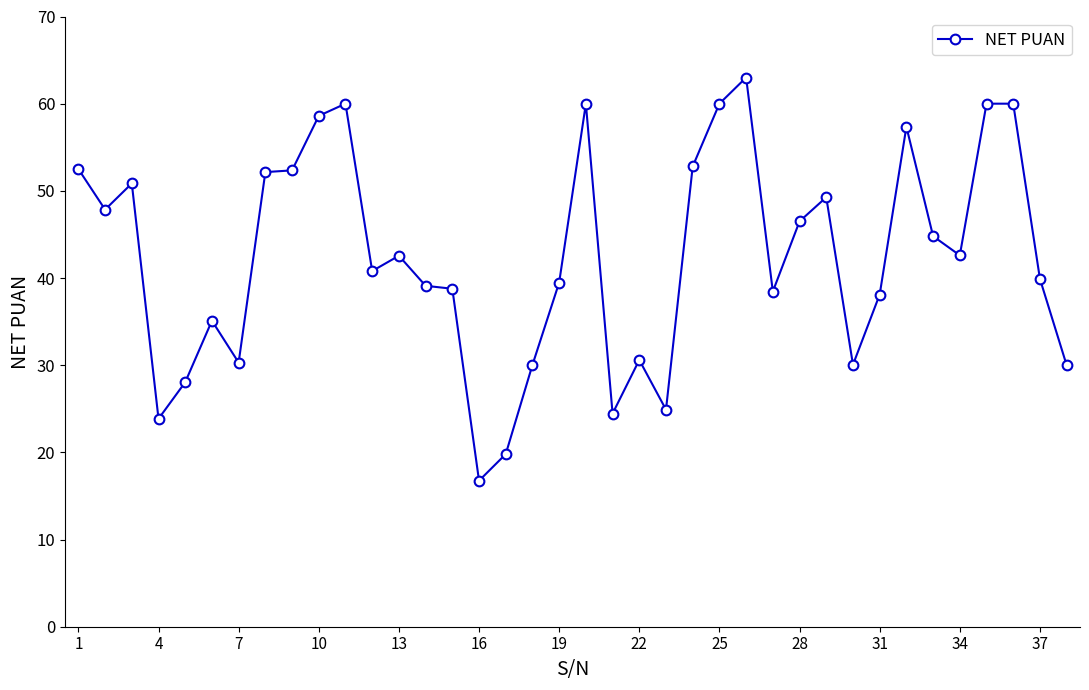

What is the smallest value displayed?

16.8